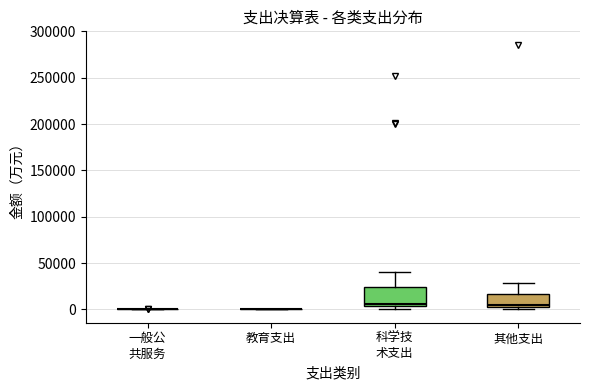

Comparing the boxes themselves (not the whiskers), which one is the tallest?

科学技 术支出